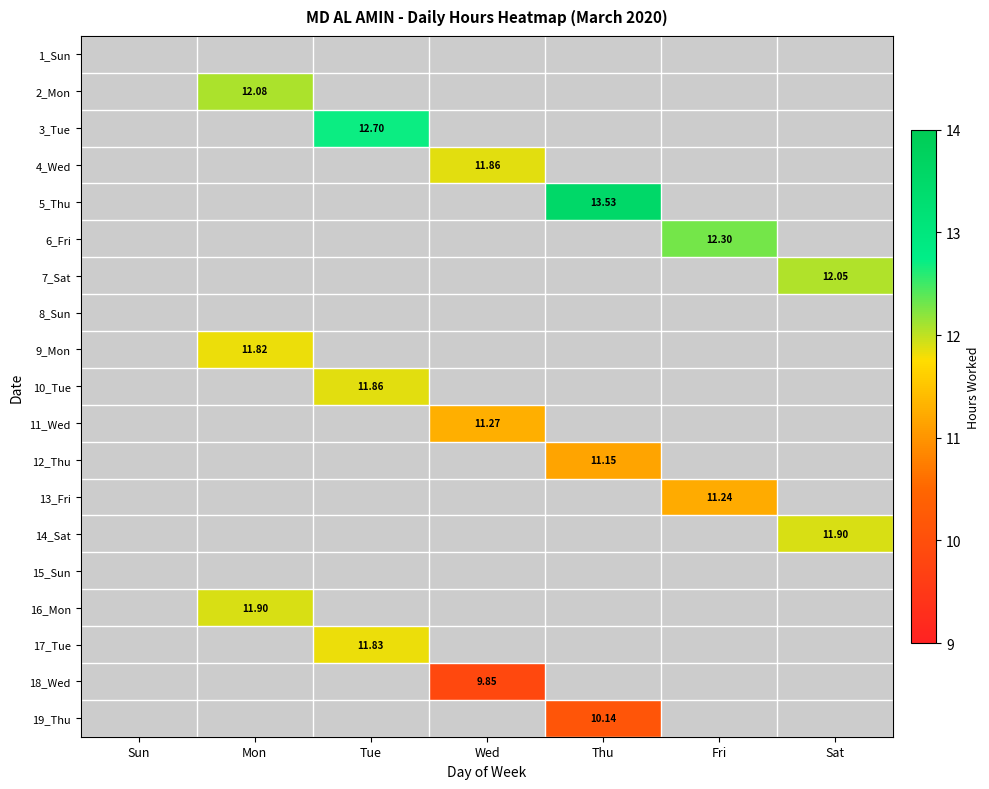

Which has a higher value, Thu or Sun?

Thu